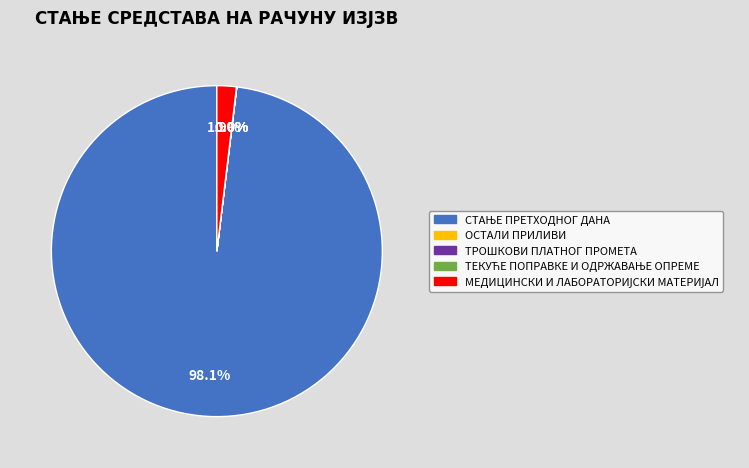

Does any single category account for the majority?

Yes